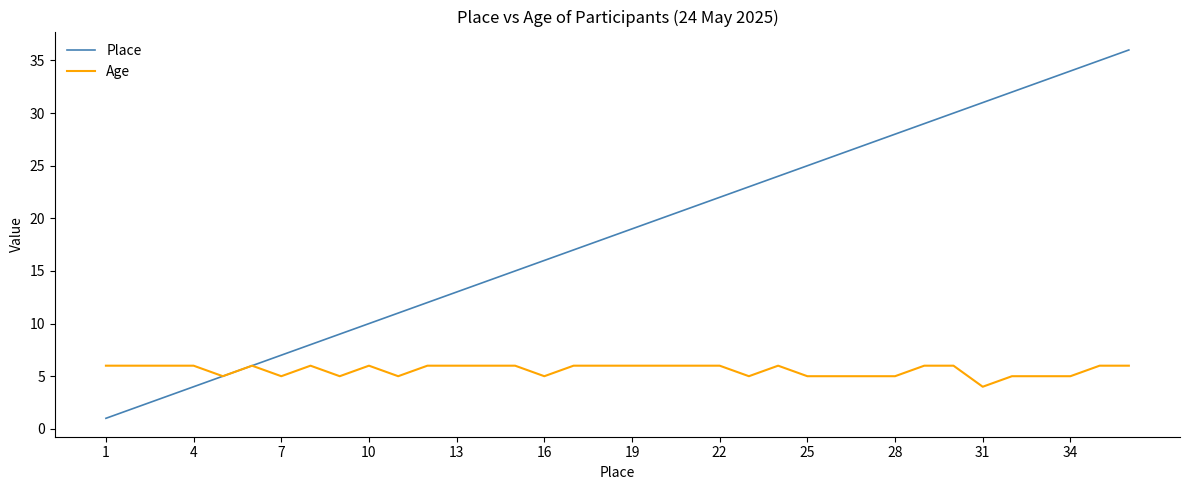

Reading right to left, list all the values displayed in this chart.

Place: 36	35	34	33	32	31	30	29	28	27	26	25	24	23	22	21	20	19	18	17	16	15	14	13	12	11	10	9	8	7	6	5	4	3	2	1
Age: 6	6	5	5	5	4	6	6	5	5	5	5	6	5	6	6	6	6	6	6	5	6	6	6	6	5	6	5	6	5	6	5	6	6	6	6